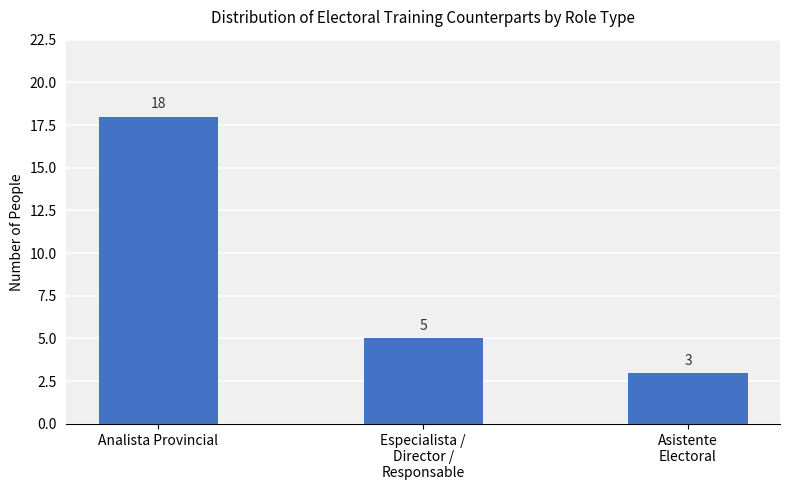

Is it true that the value at Asistente
Electoral is 1?

False